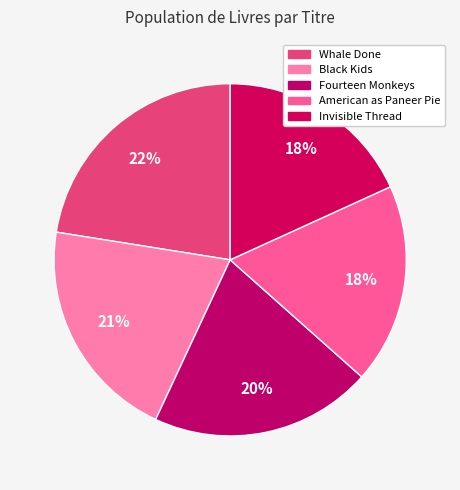

Count the number of slices in the pie.

5